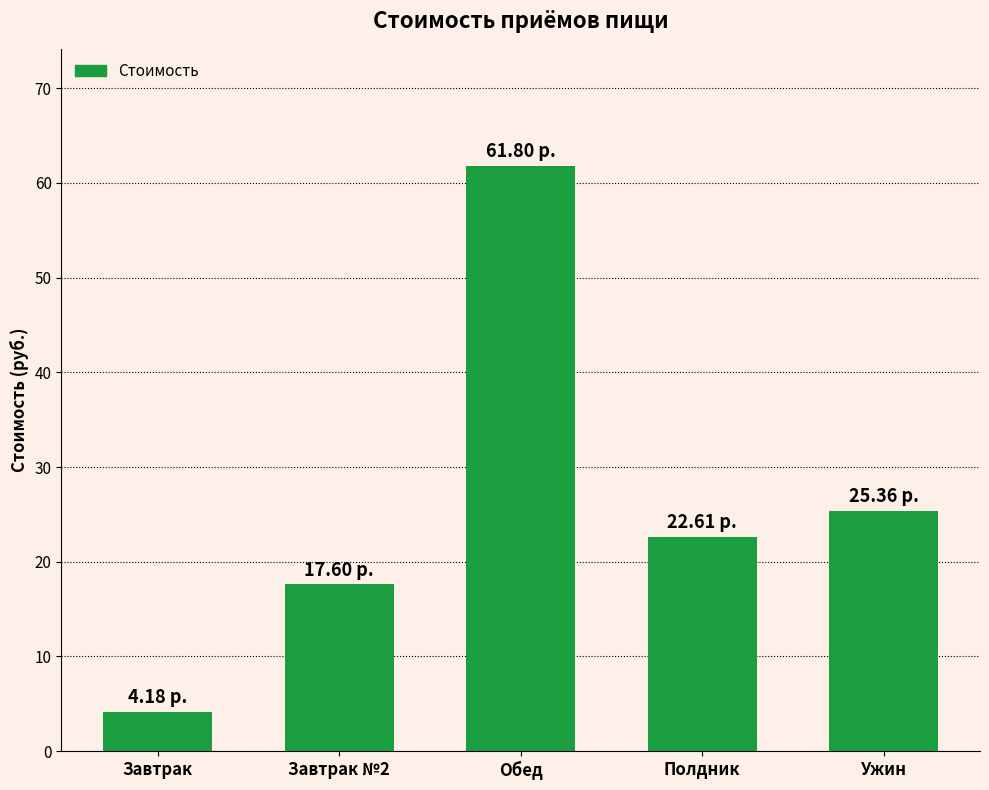

Is it true that the value at Обед is 21.8?

False